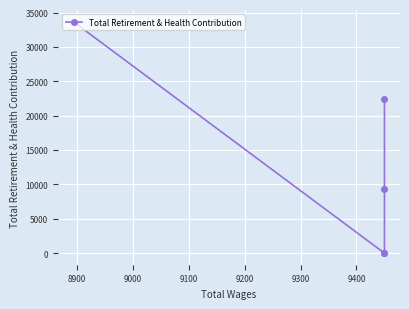

How many points are lower than both their immediate neighbors (excluding endpoints)?

1